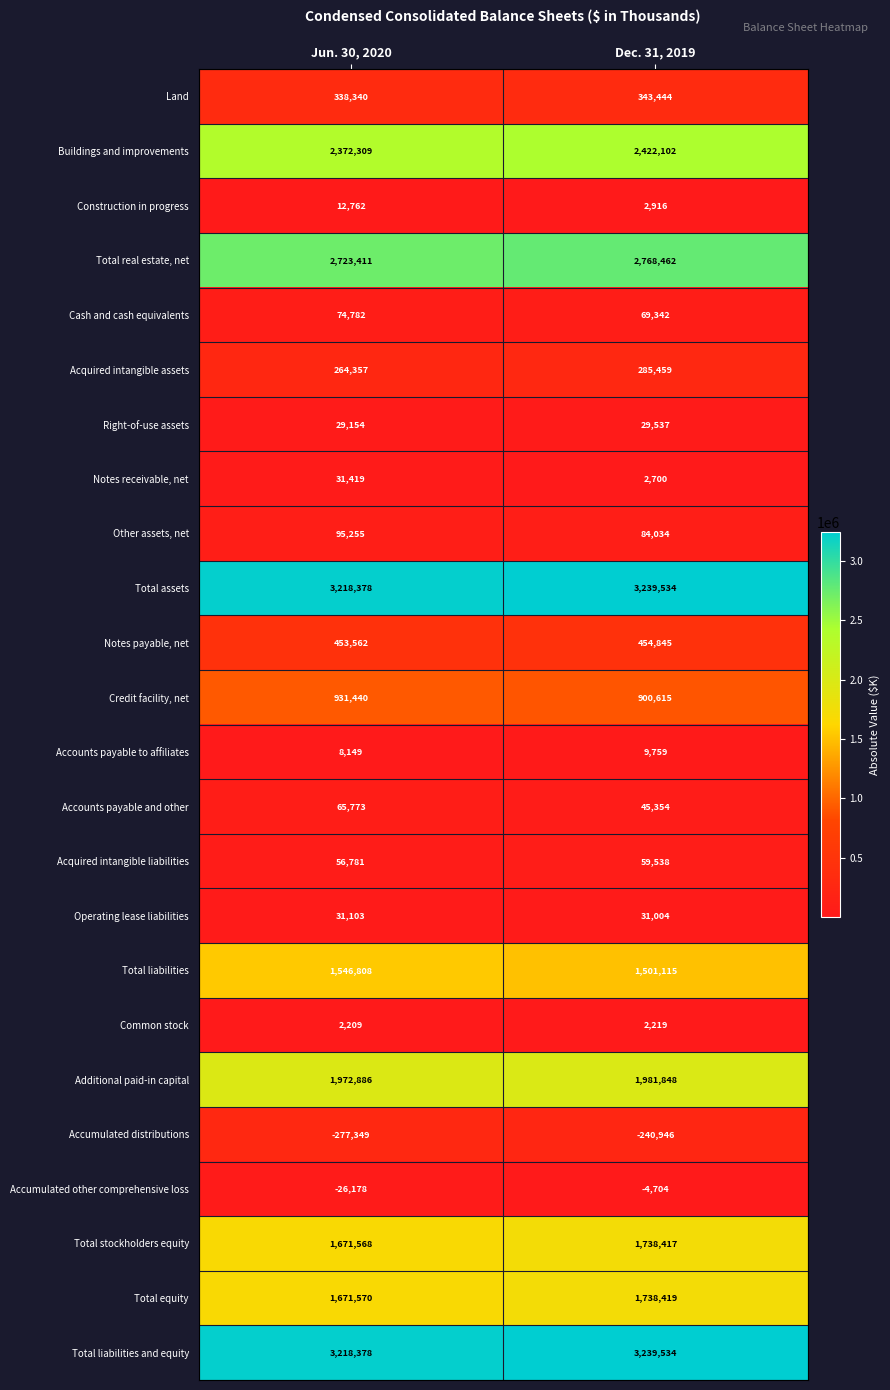

What is the average value of the Acquired intangible assets series?

274908